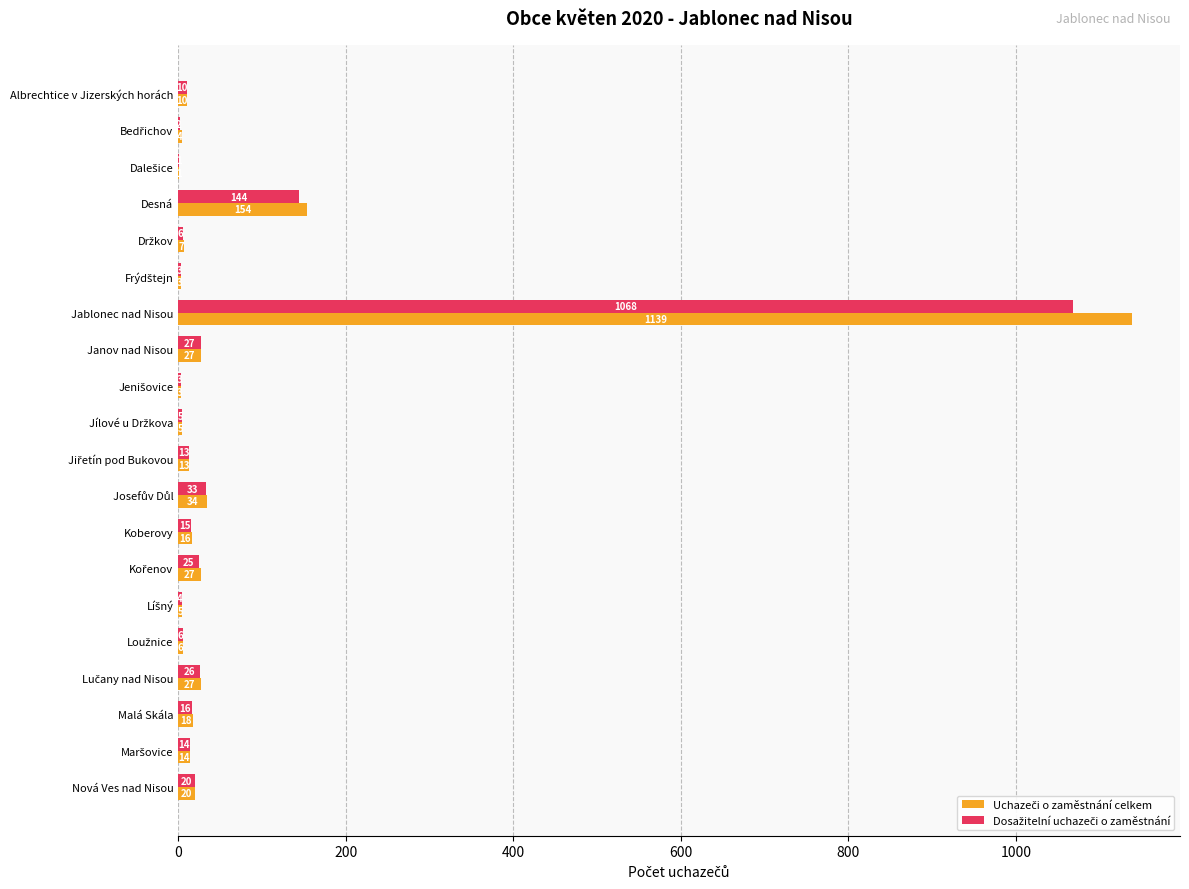

At which category is the sum across all series the highest?

Jablonec nad Nisou